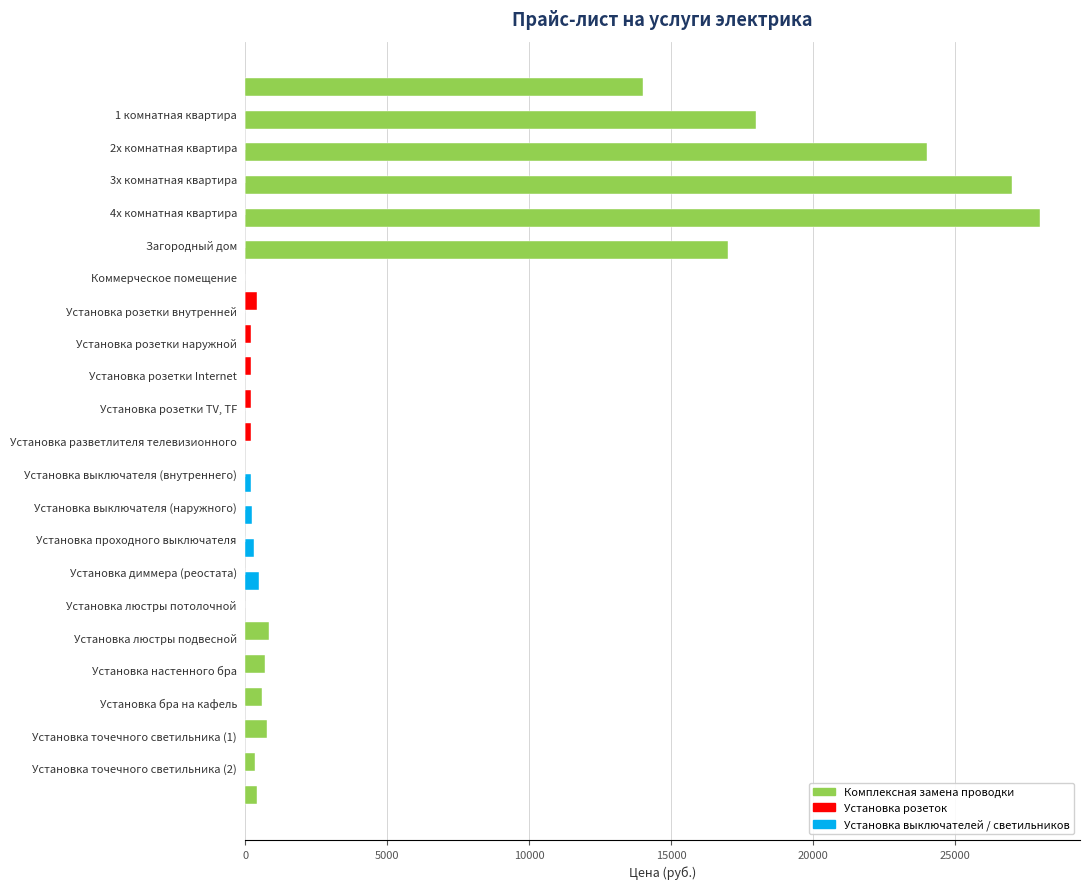

Is it true that Установка выключателей equals 300 at Установка проходного выключателя?

True